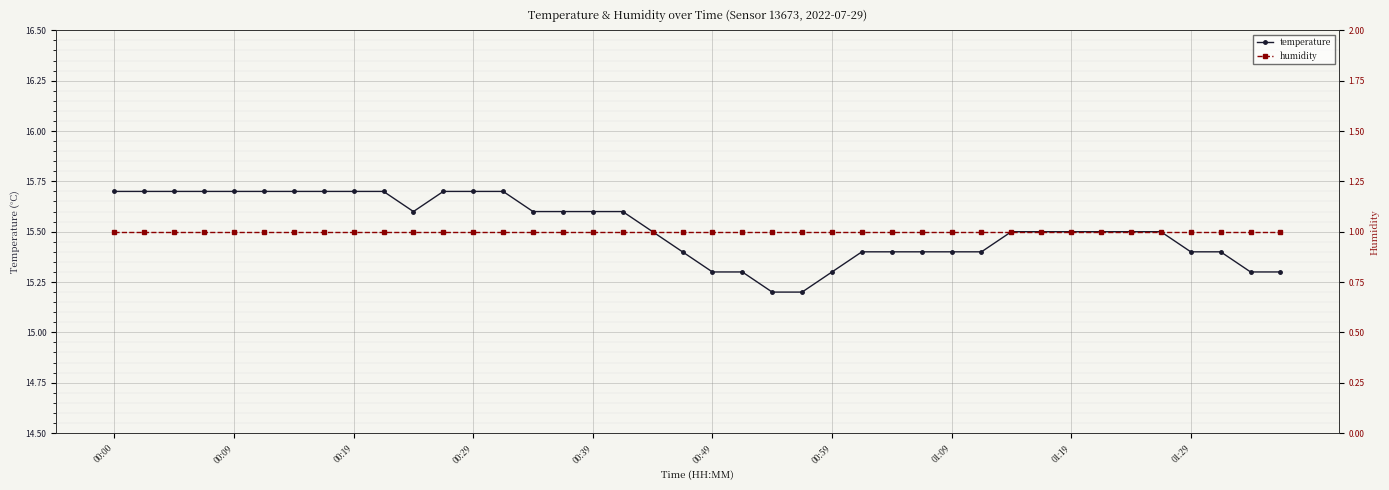

True or false: humidity has a value of 1.0 at 00:00.

True